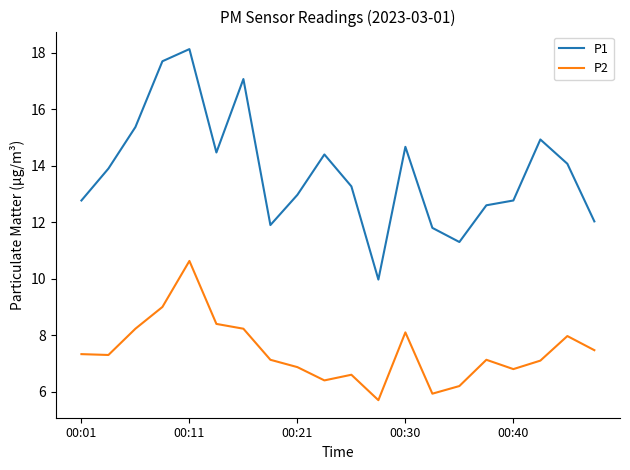

In P1, how many points are lower than both neighbors (excluding endpoints)?

4